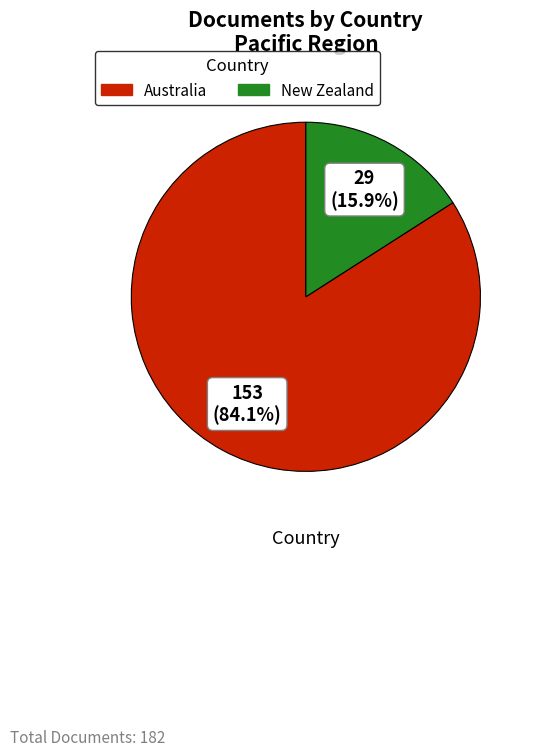

Is there a majority slice in this chart?

Yes